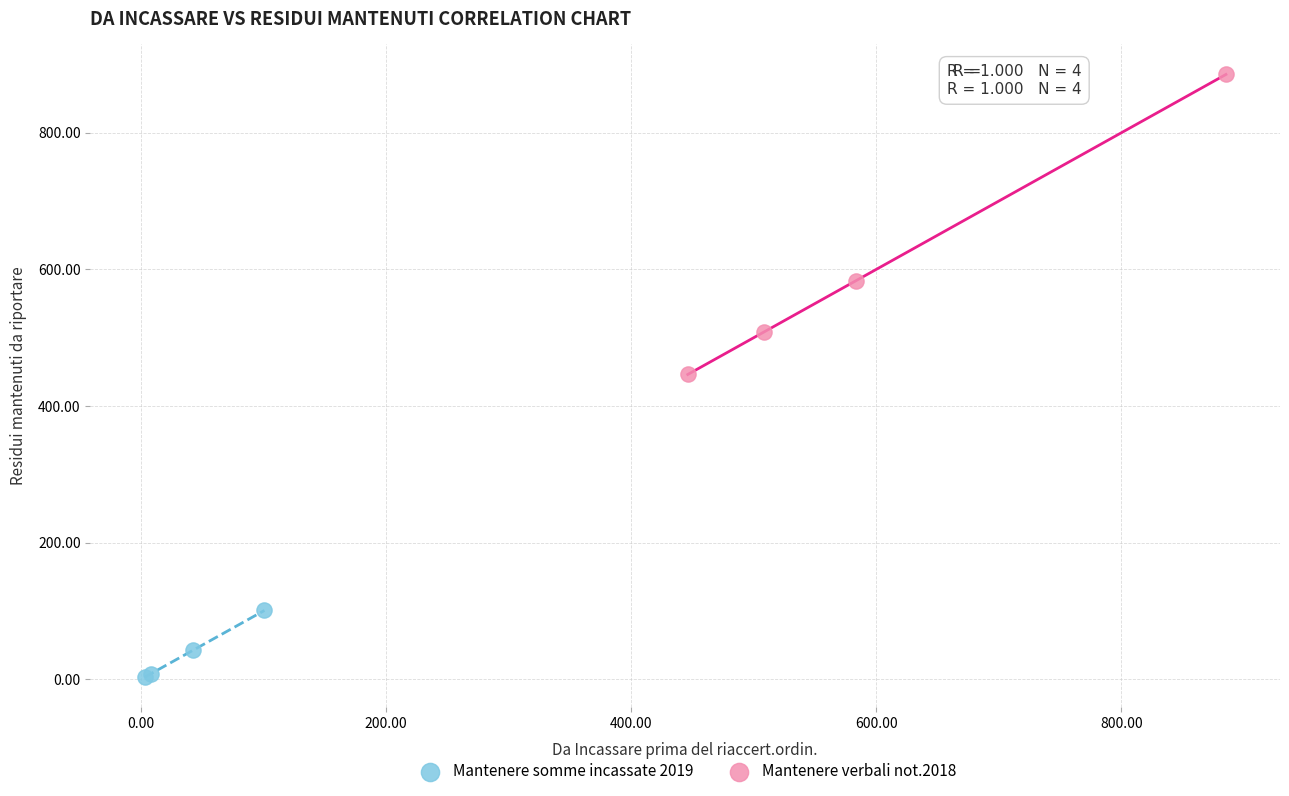

Which series has the widest spread of Y values?

Mantenere verbali not.2018